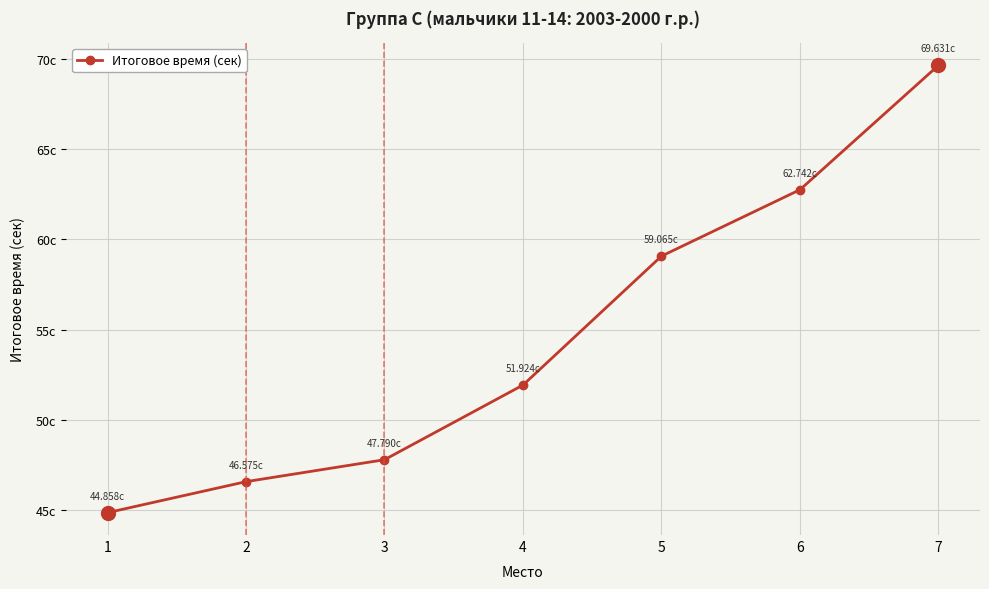

Does the chart have visible grid lines?

Yes